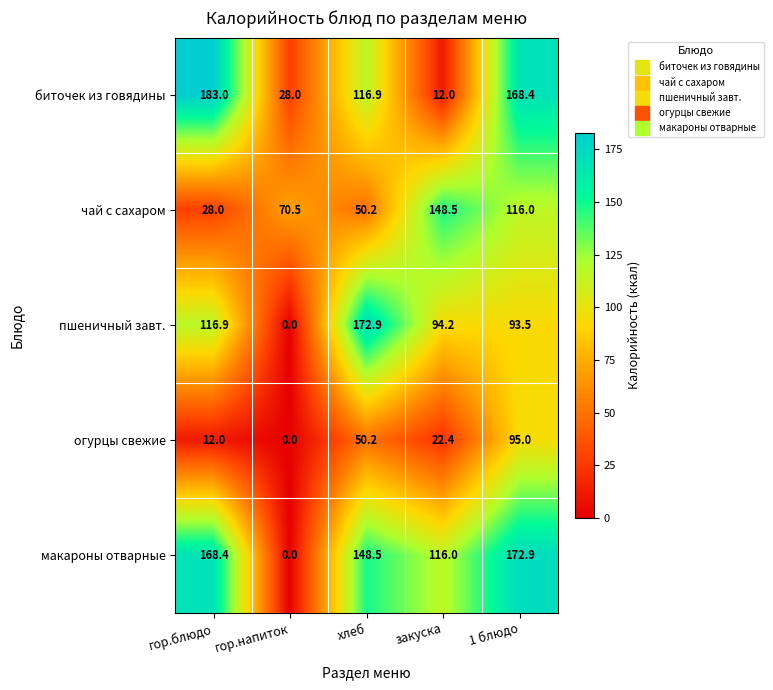

What is the difference between the highest and lowest values at гор.блюдо?

171.0